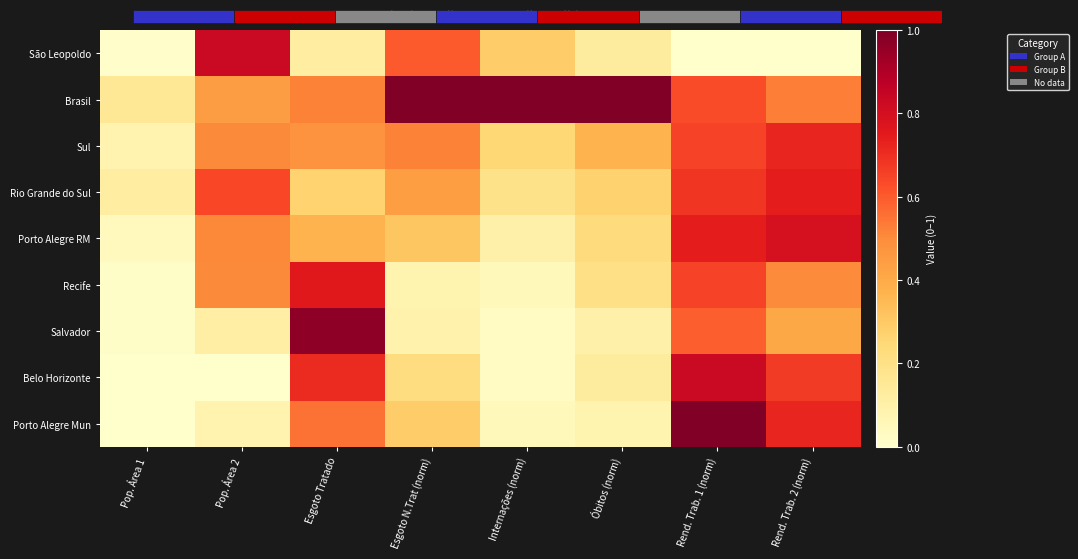

Rank the series by their maximum value, from highest to lowest.

Brasil, Porto Alegre Mun, Salvador, Belo Horizonte, São Leopoldo, Porto Alegre RM, Recife, Rio Grande do Sul, Sul